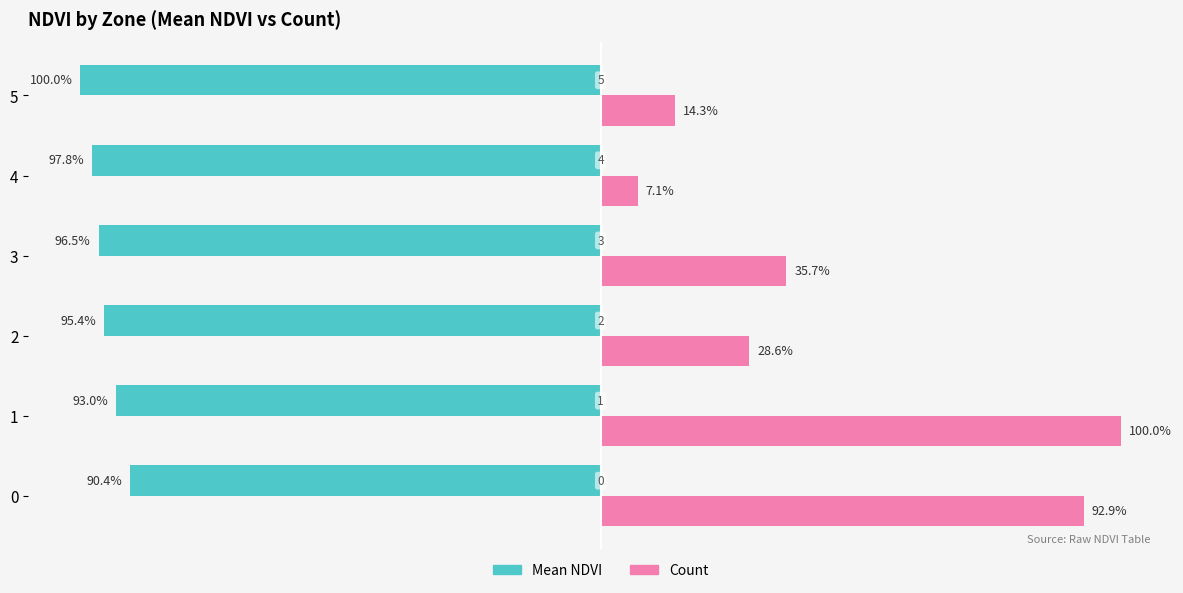

What is the total value across all series at 3?

-60.8